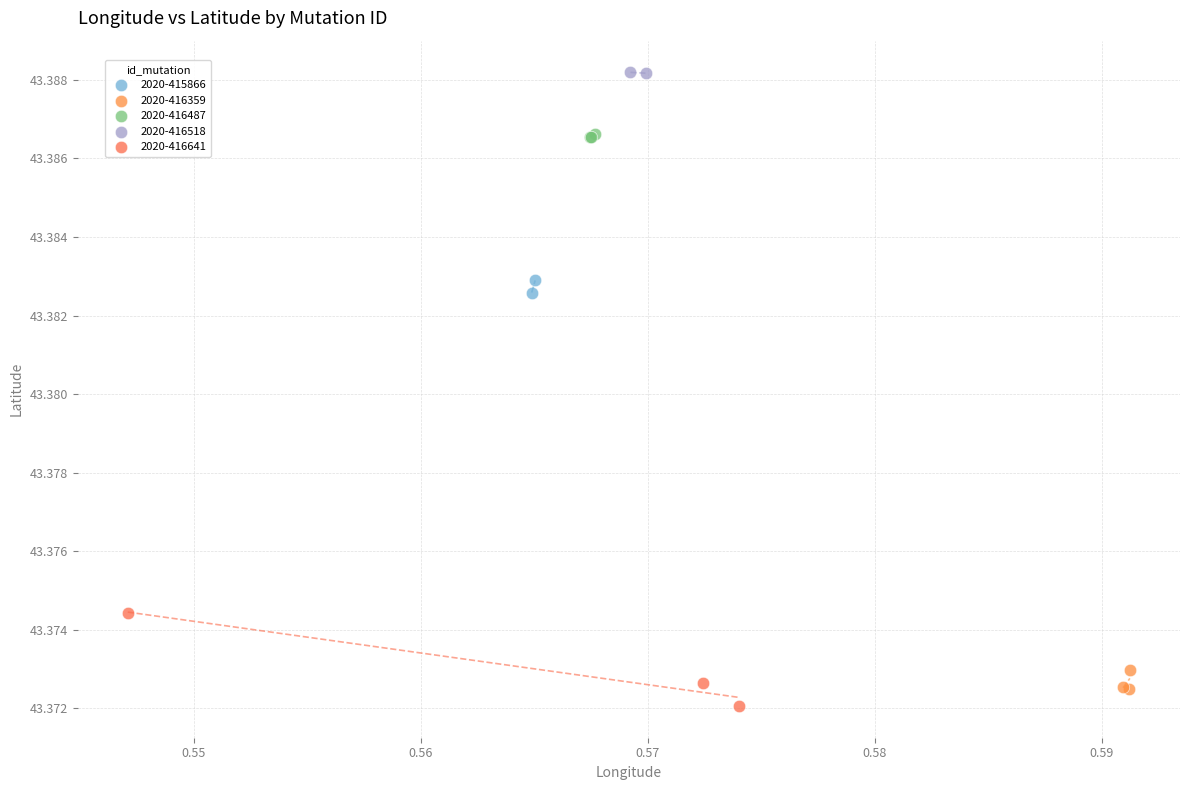

Which series reaches the minimum Y coordinate?

2020-416641